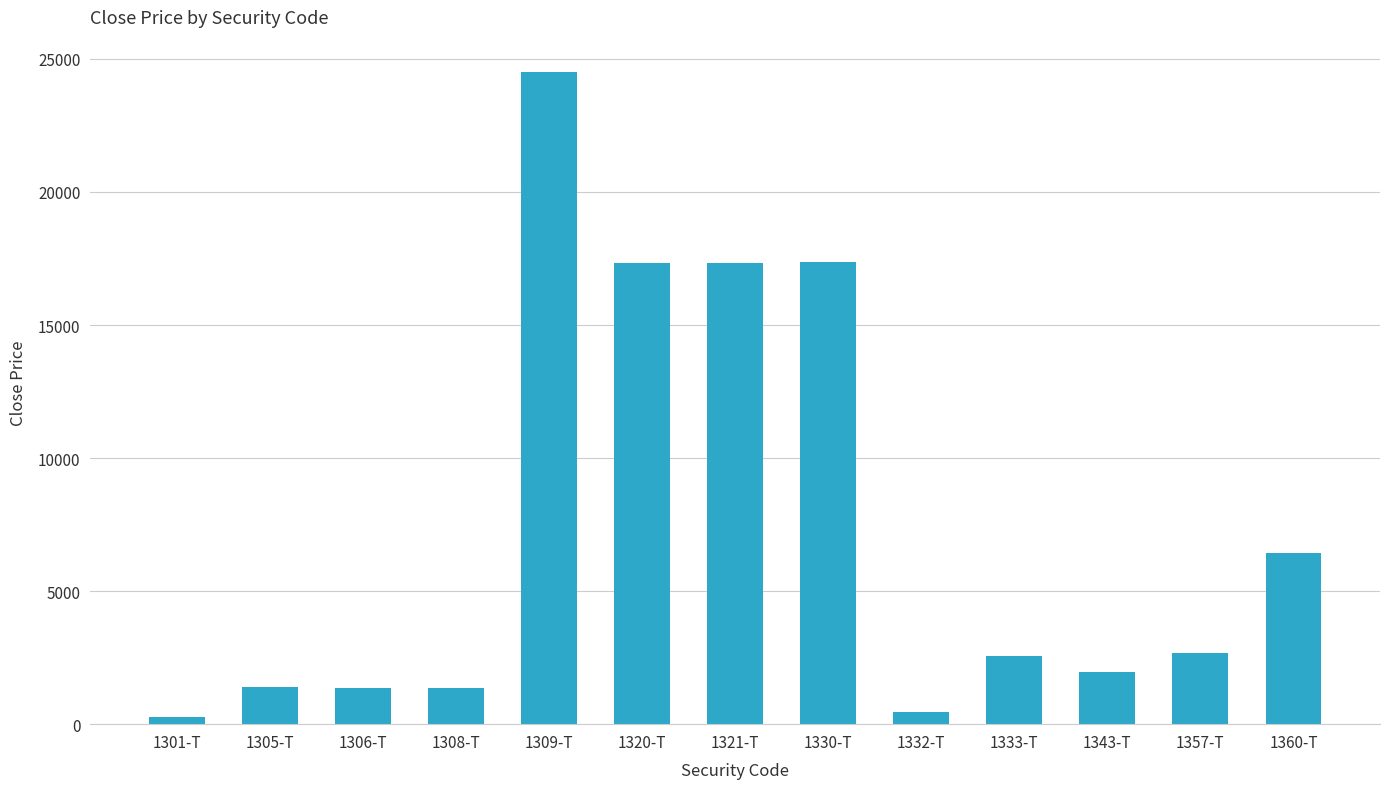

At which label does the data first exceed 2551?

1309-T